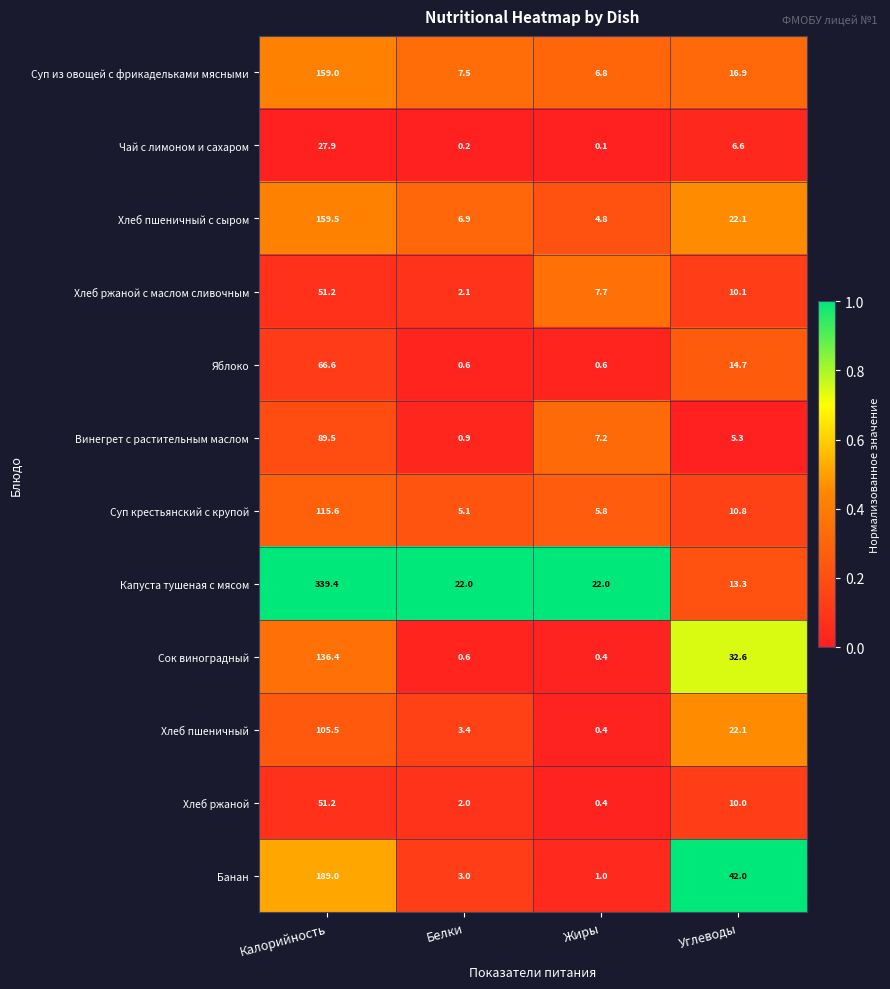

At how many categories does at least one series exceed 0?

4